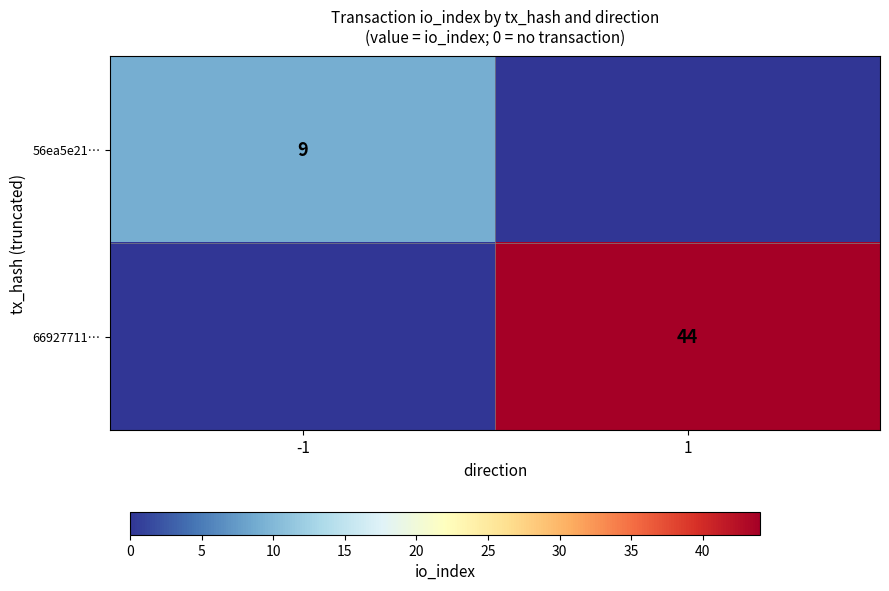

Is the value of 66927711… at 1 greater than the value of 56ea5e21… at -1?

Yes